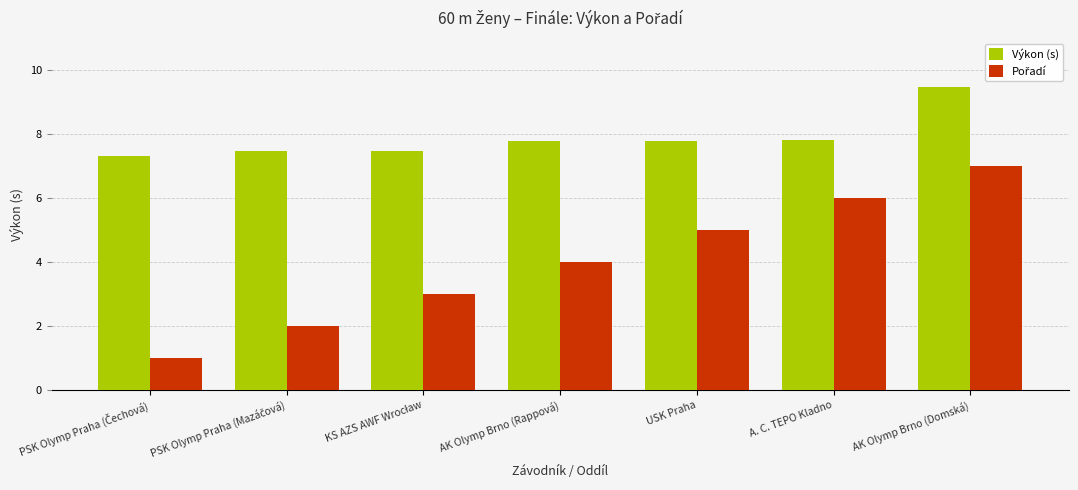

What is the average value of the Výkon (s) series?

7.9